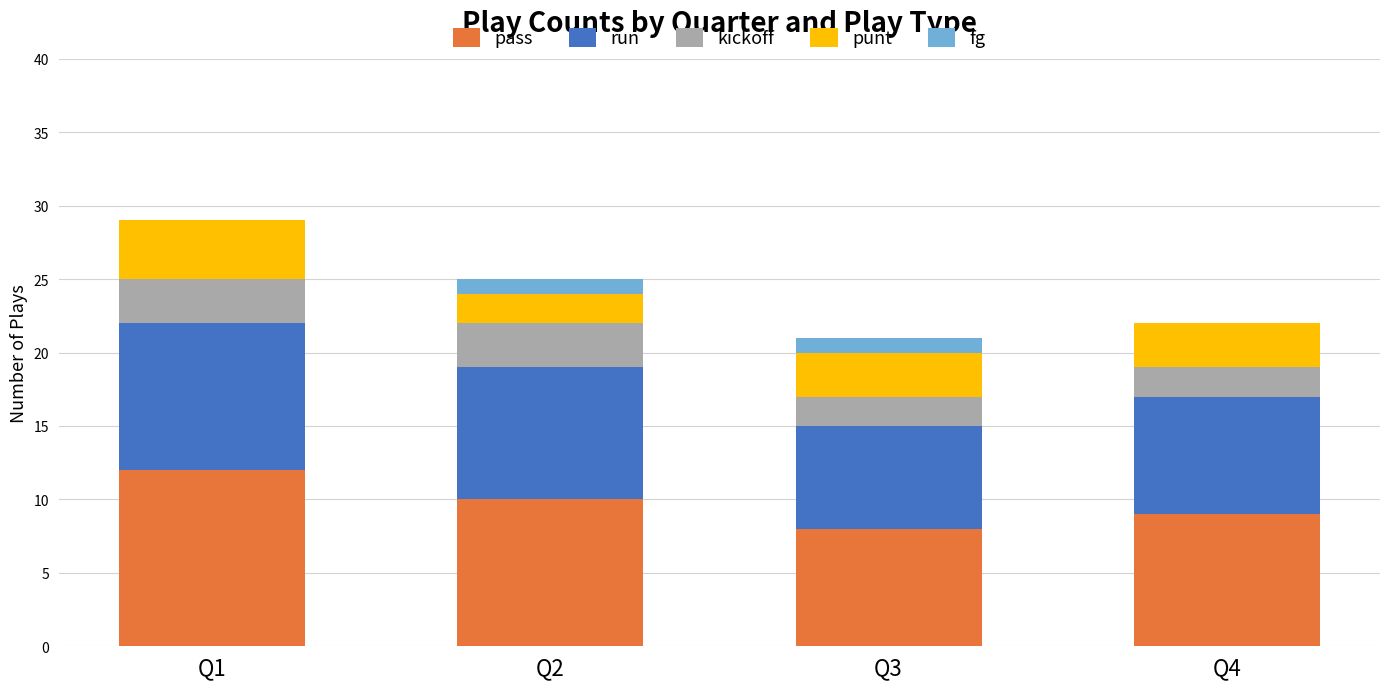

What are all the series names shown in the legend?

pass, run, kickoff, punt, fg